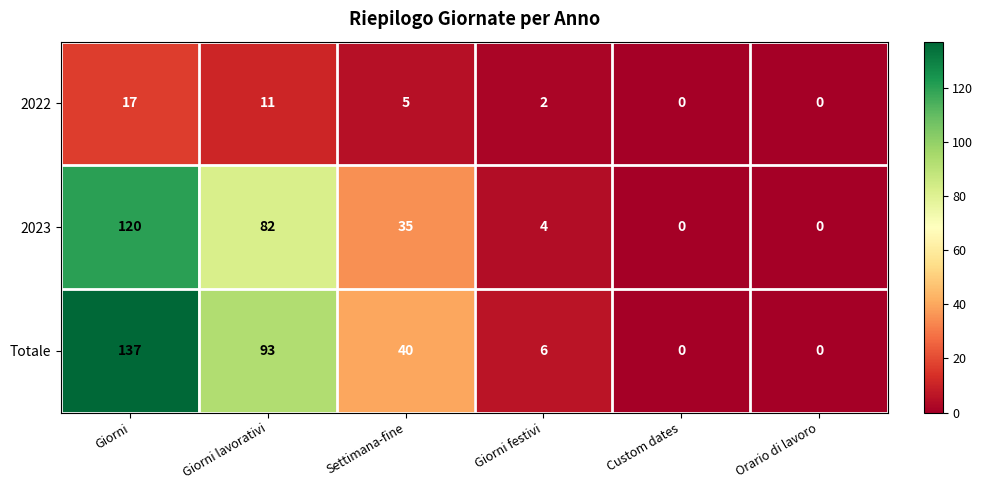

What is the greatest value displayed?

137